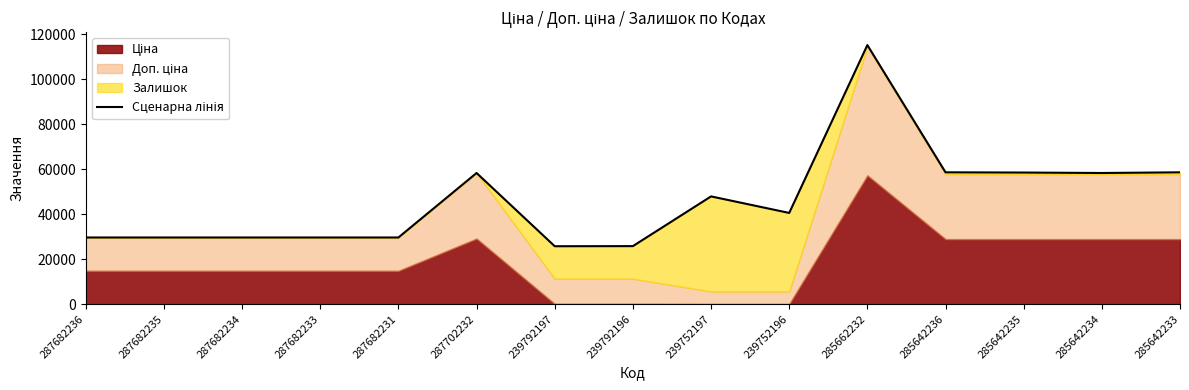

List the labels in order of value, largest first.

285662232, 285642236, 285642233, 285642235, 287702232, 285642234, 239752197, 239752196, 287682236, 287682235, 287682234, 287682233, 287682231, 239792196, 239792197